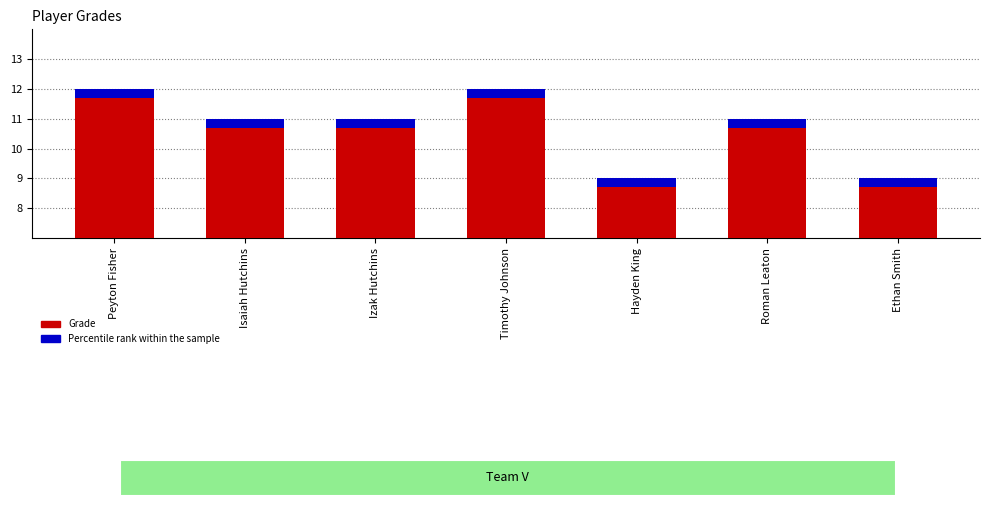

List the labels in order of value, smallest first.

Hayden King, Ethan Smith, Isaiah Hutchins, Izak Hutchins, Roman Leaton, Peyton Fisher, Timothy Johnson